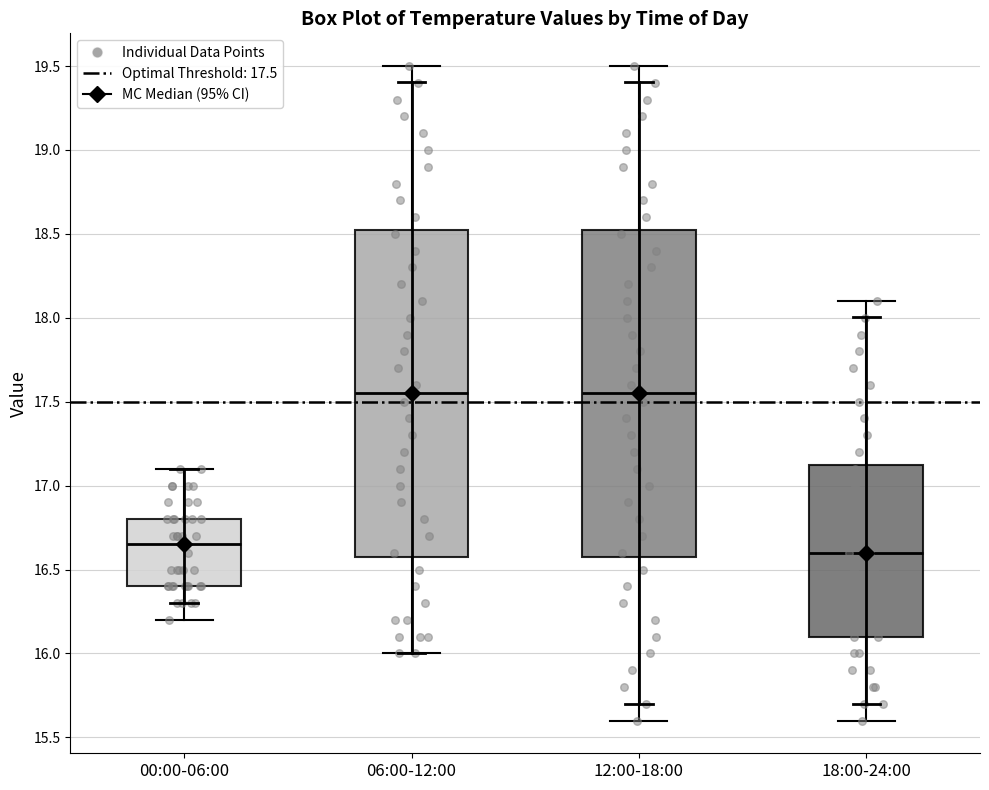

Reading left to right, read every box against the y-axis: the position of its median line, the range the box covers, and the ends of its whiskers. The values are not printed on the chart, so give them approximately, as read against the axis.

00:00-06:00: median 16.65, box 16.40 to 16.80, whiskers 16.20 to 17.10
06:00-12:00: median 17.55, box 16.60 to 18.55, whiskers 16.00 to 19.50
12:00-18:00: median 17.55, box 16.60 to 18.55, whiskers 15.60 to 19.50
18:00-24:00: median 16.60, box 16.10 to 17.15, whiskers 15.60 to 18.10